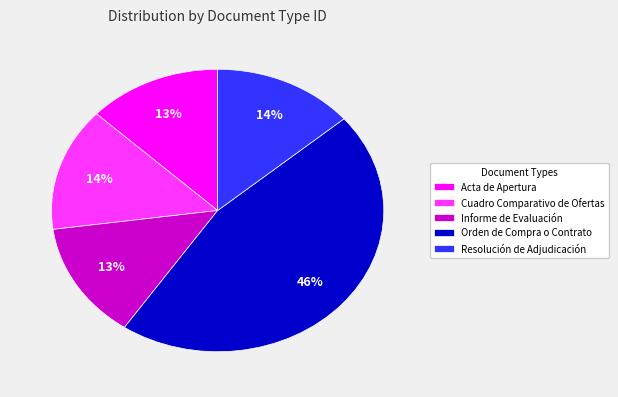

Is Resolución de Adjudicación the majority of the pie?

No